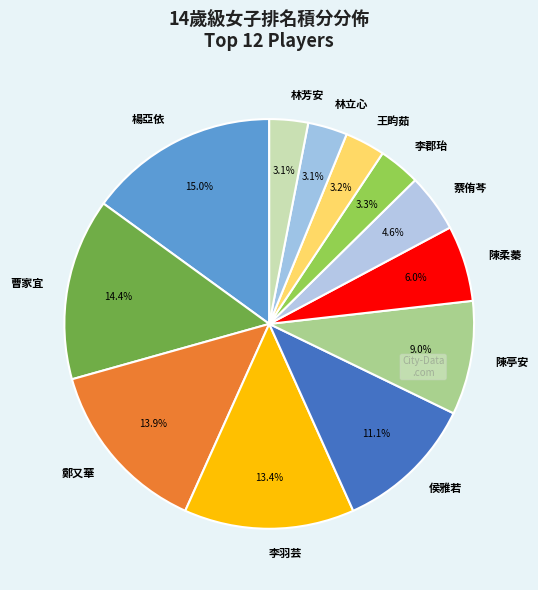

How much of the chart is everything except 侯雅若?

88.9%